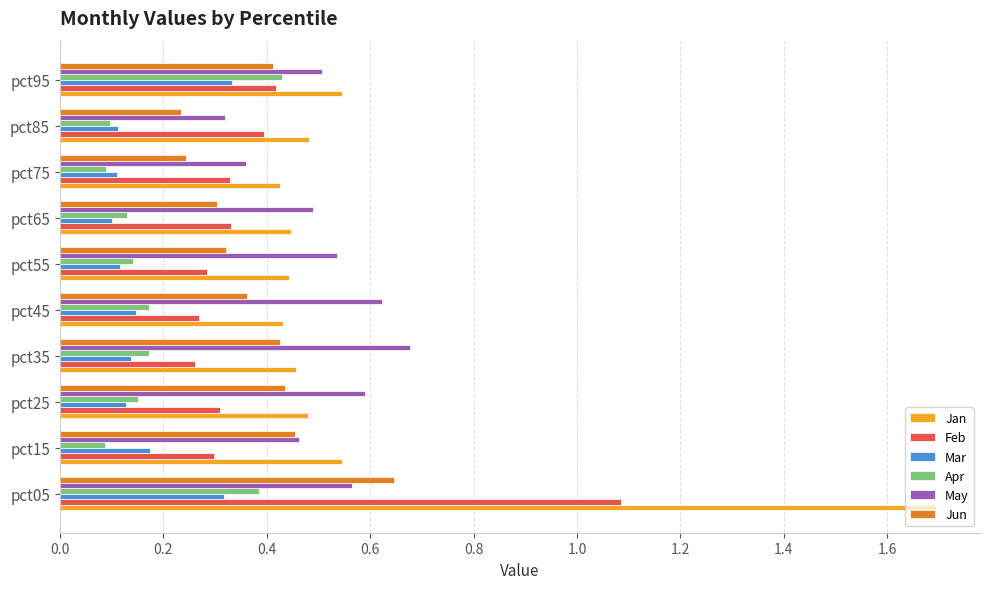

Which series changed the most between pct85 and pct95?

Apr